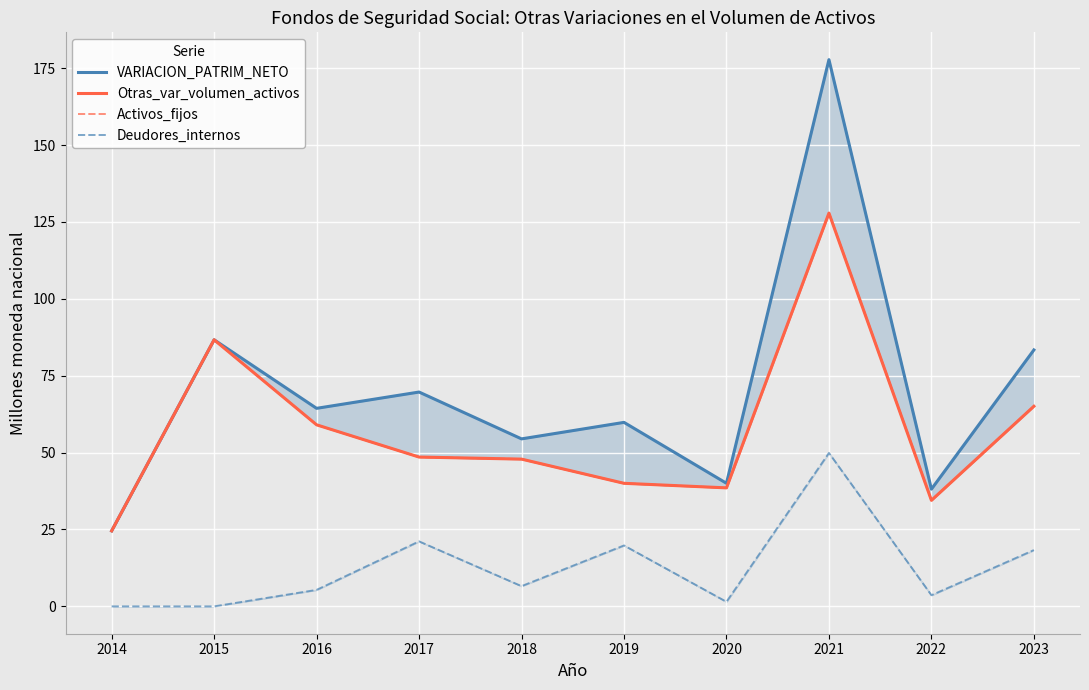

Which series has the largest range (max minus min)?

VARIACION_PATRIM_NETO